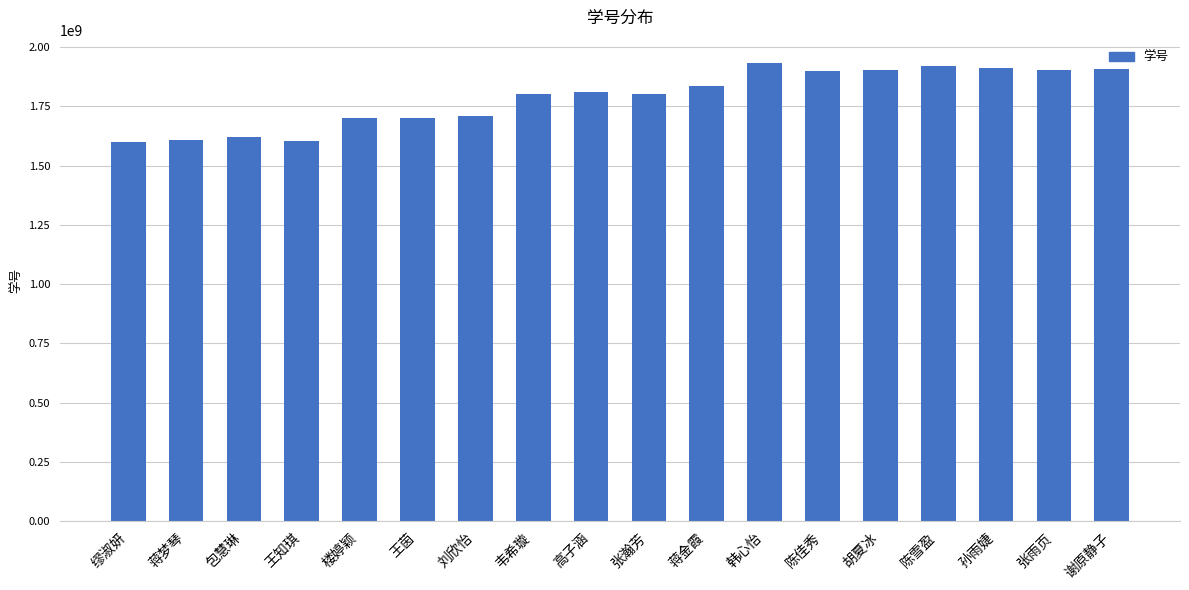

What is the label of the 10th bar from the left?

张瀚芳